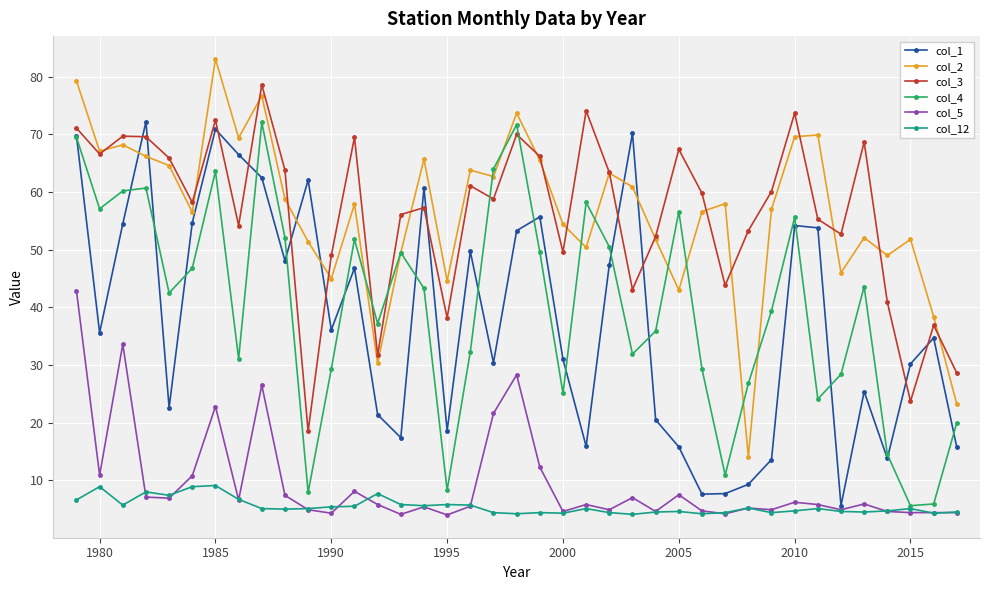

Does the chart have visible grid lines?

Yes